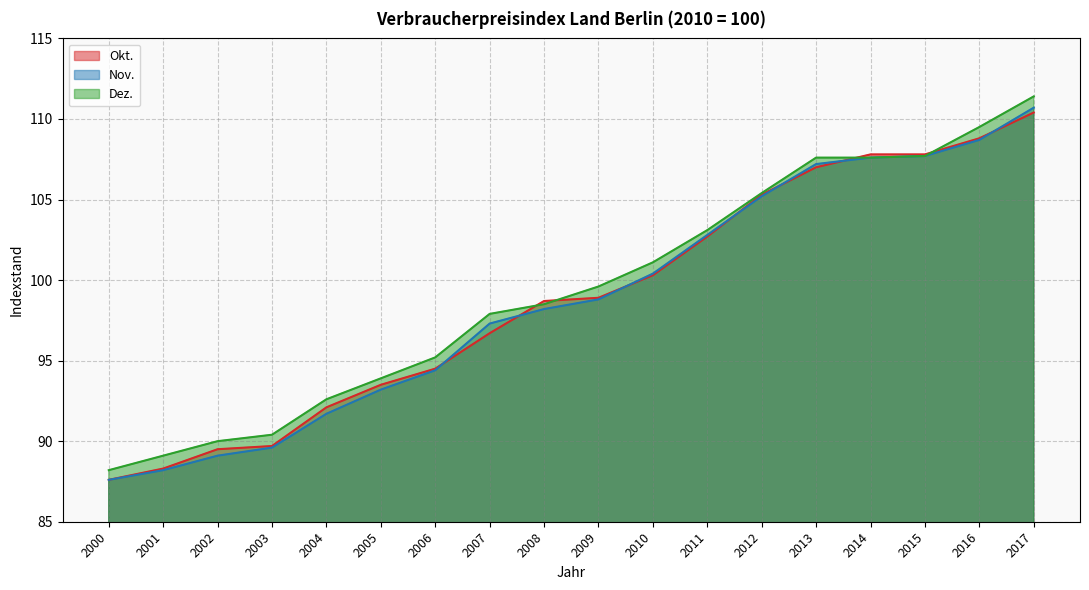

What is the value of the Okt. point at the 17th from the left?

108.8